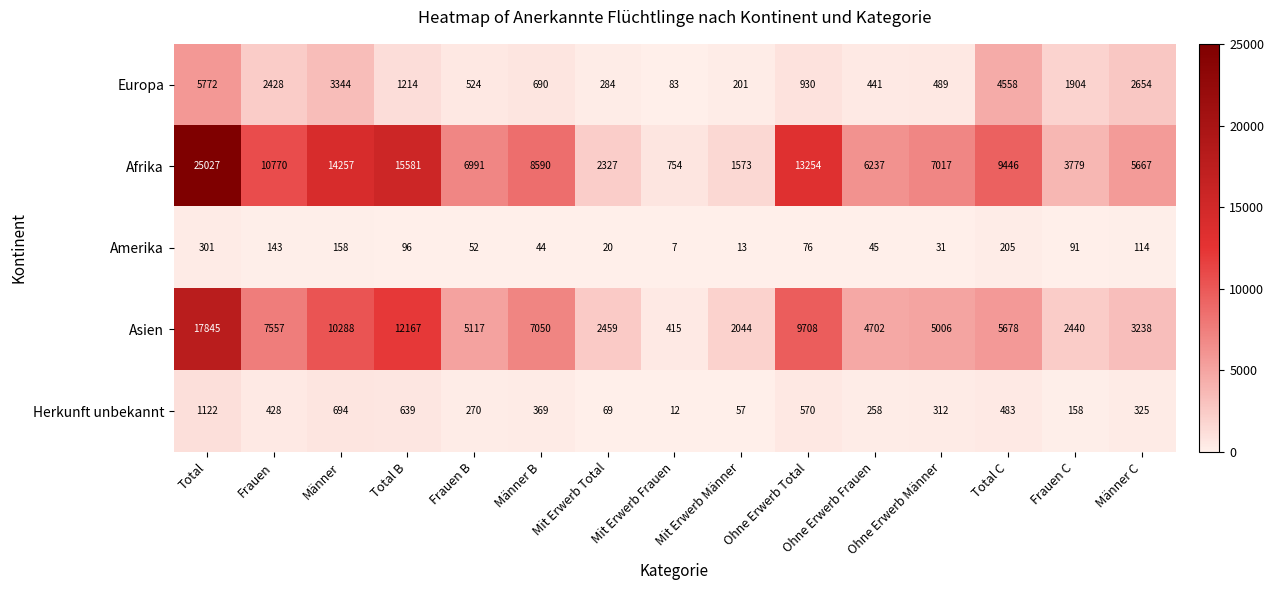

Where is Asien nearest to the value 9130?

Ohne Erwerb Total